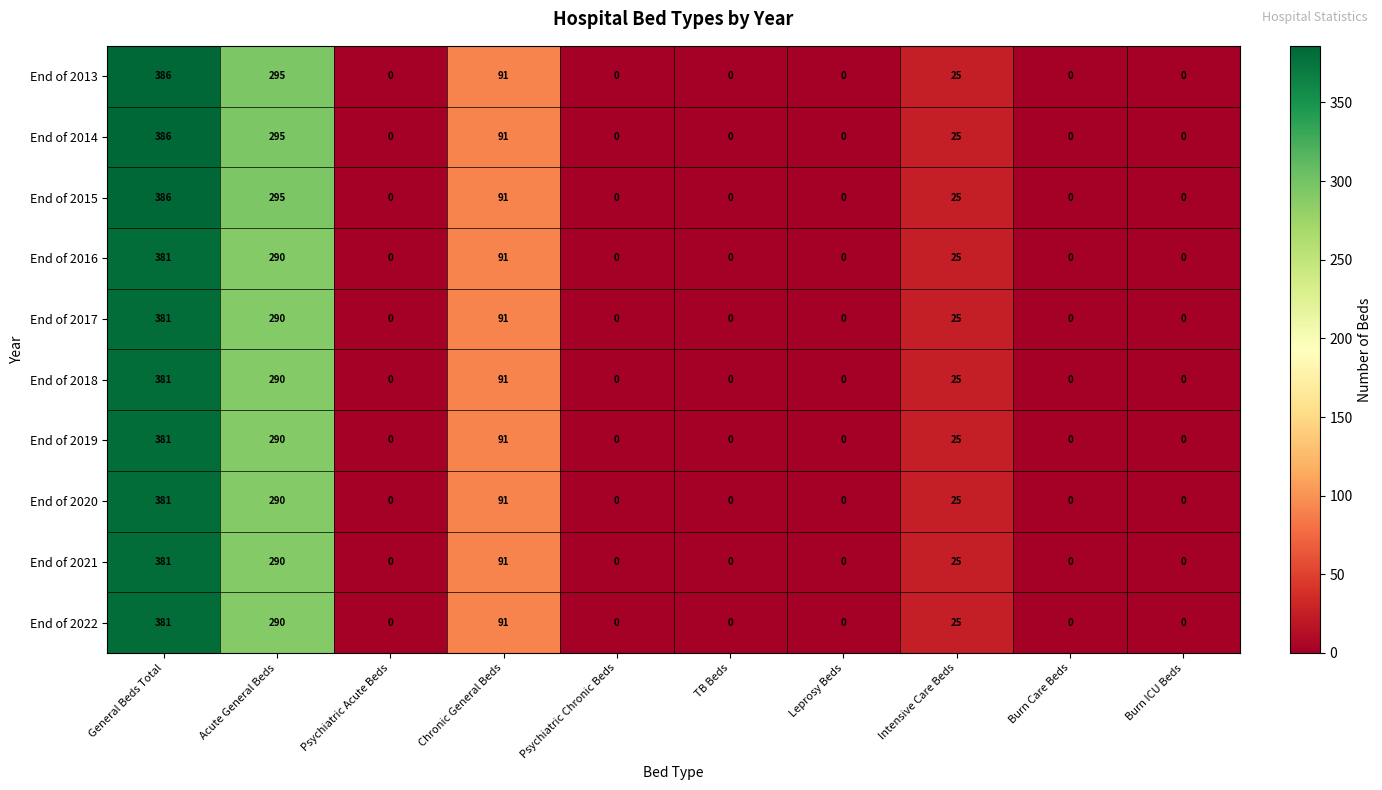

At which category does the chart reach its peak across all series?

General Beds Total